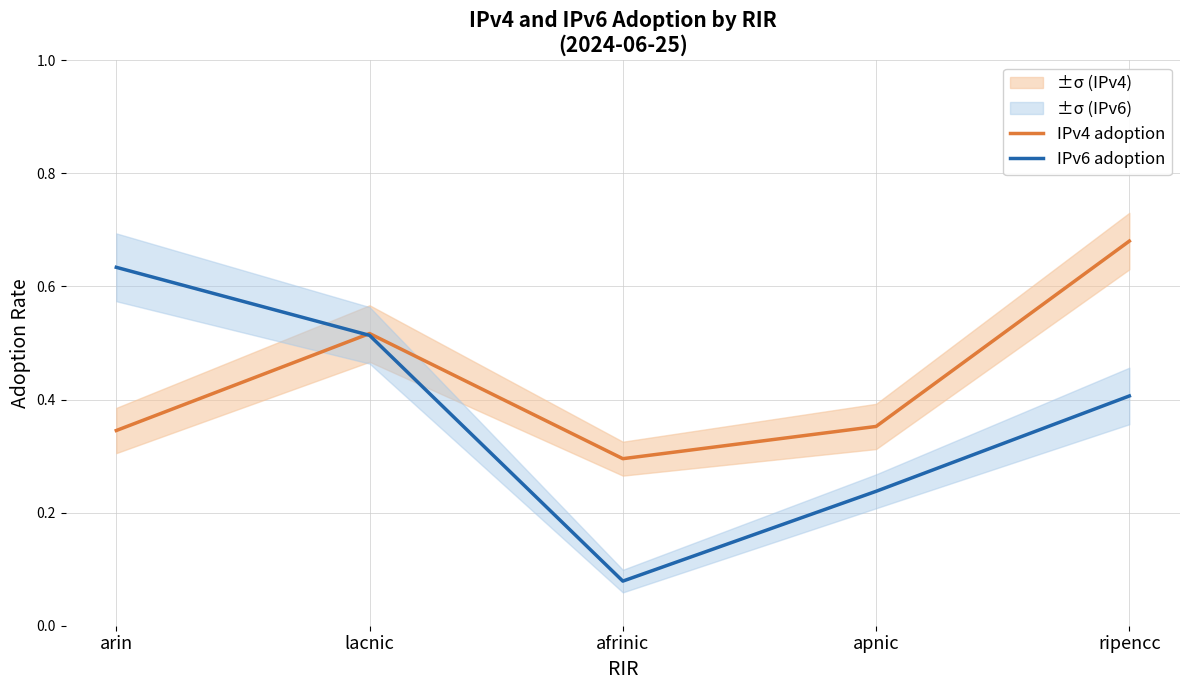

Rank the series by their maximum value, from lowest to highest.

IPv6 adoption, IPv4 adoption